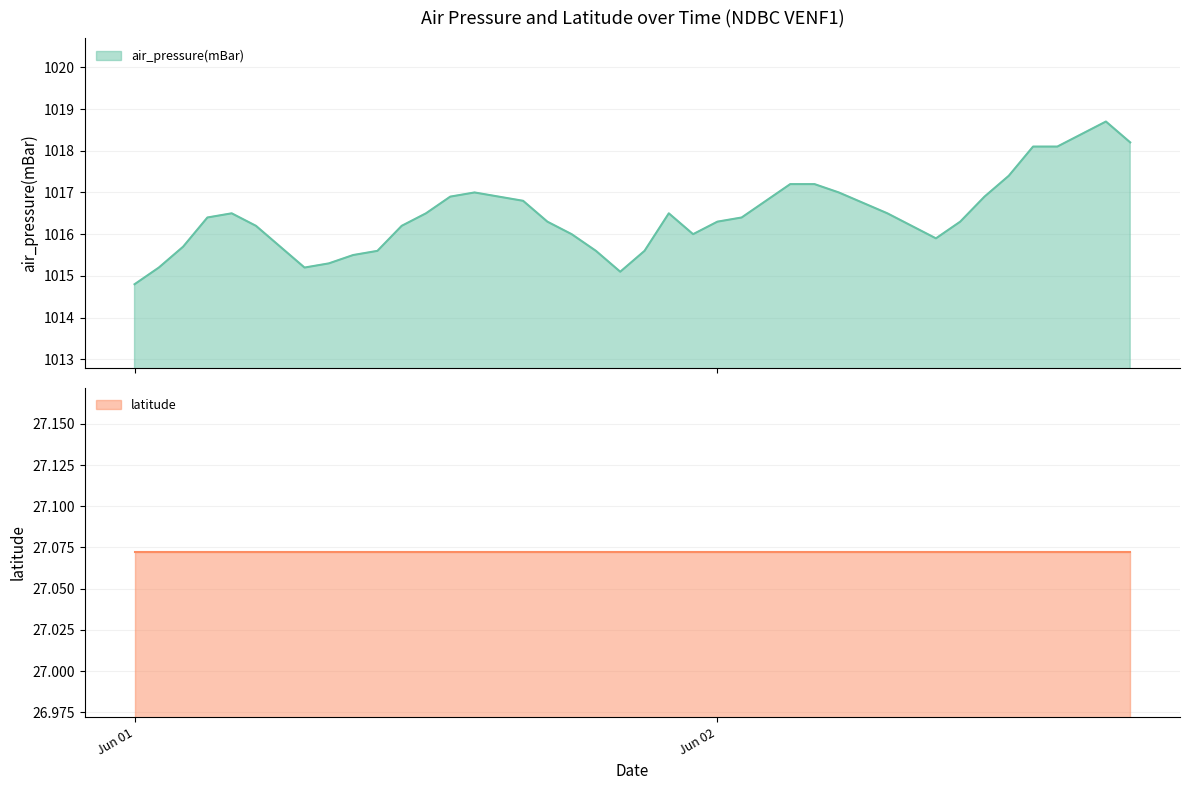

Reading right to left, what are all the values shown in this chart?

1018.2	1018.7	1018.4	1018.1	1018.1	1017.4	1016.9	1016.3	1015.9	1016.2	1016.5	1017.0	1017.2	1017.2	1016.8	1016.4	1016.3	1016.0	1016.5	1015.6	1015.1	1015.6	1016.0	1016.3	1016.8	1016.9	1017.0	1016.9	1016.5	1016.2	1015.6	1015.5	1015.3	1015.2	1016.2	1016.5	1016.4	1015.7	1015.2	1014.8